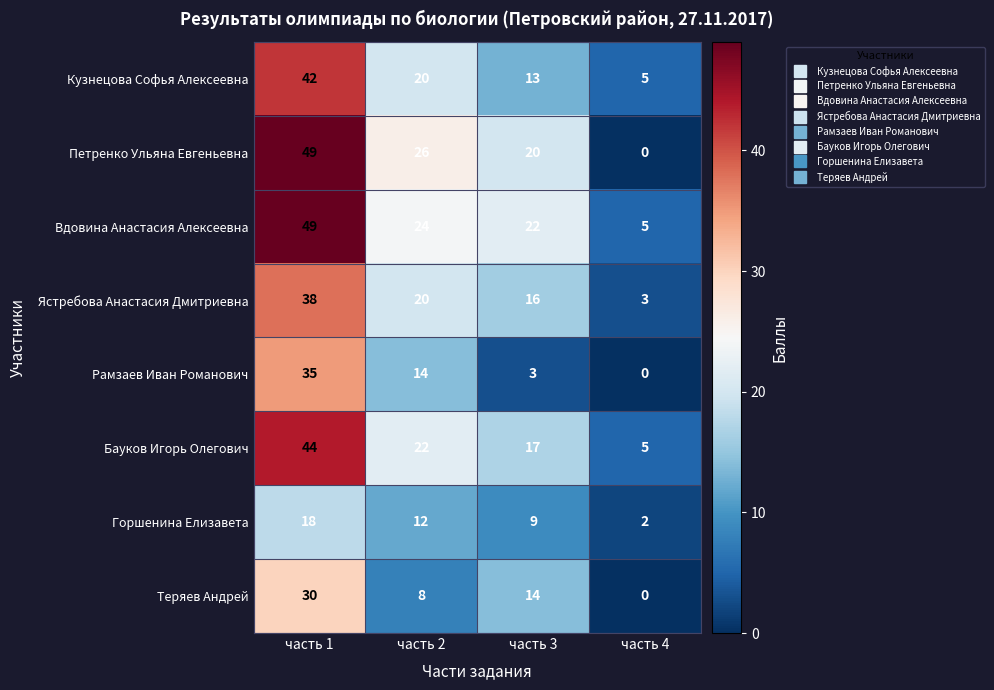

At which category is the sum across all series the highest?

часть 1